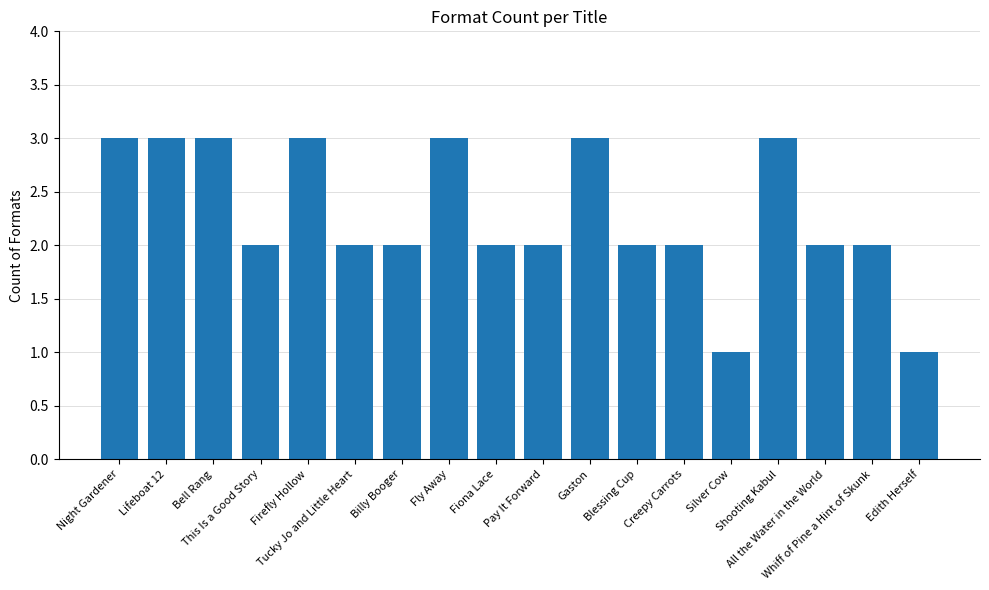

What is the sum of all values?

41